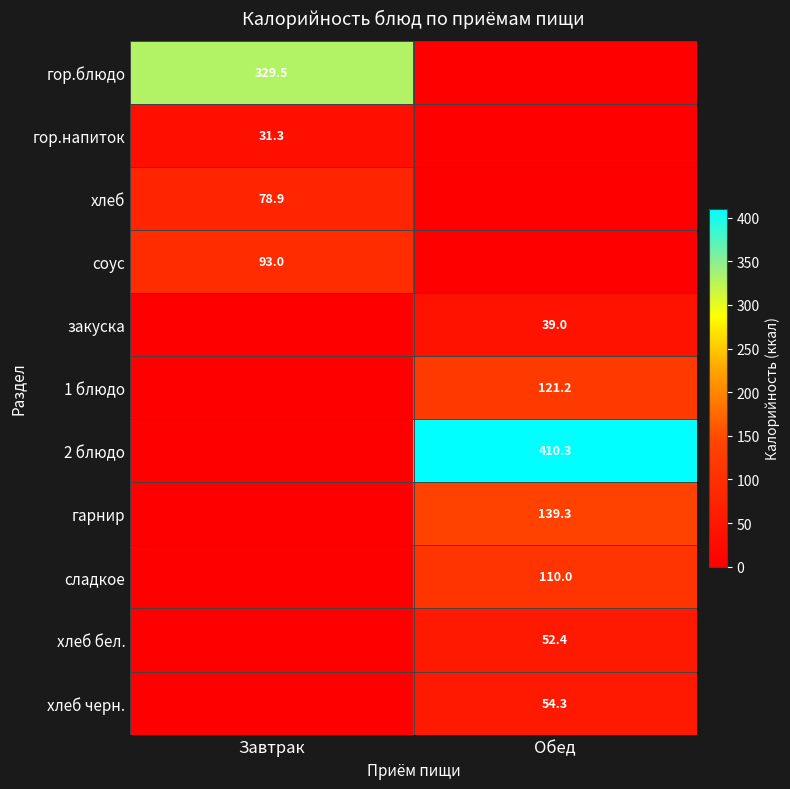

Is it true that хлеб бел. equals 52.4 at Обед?

True